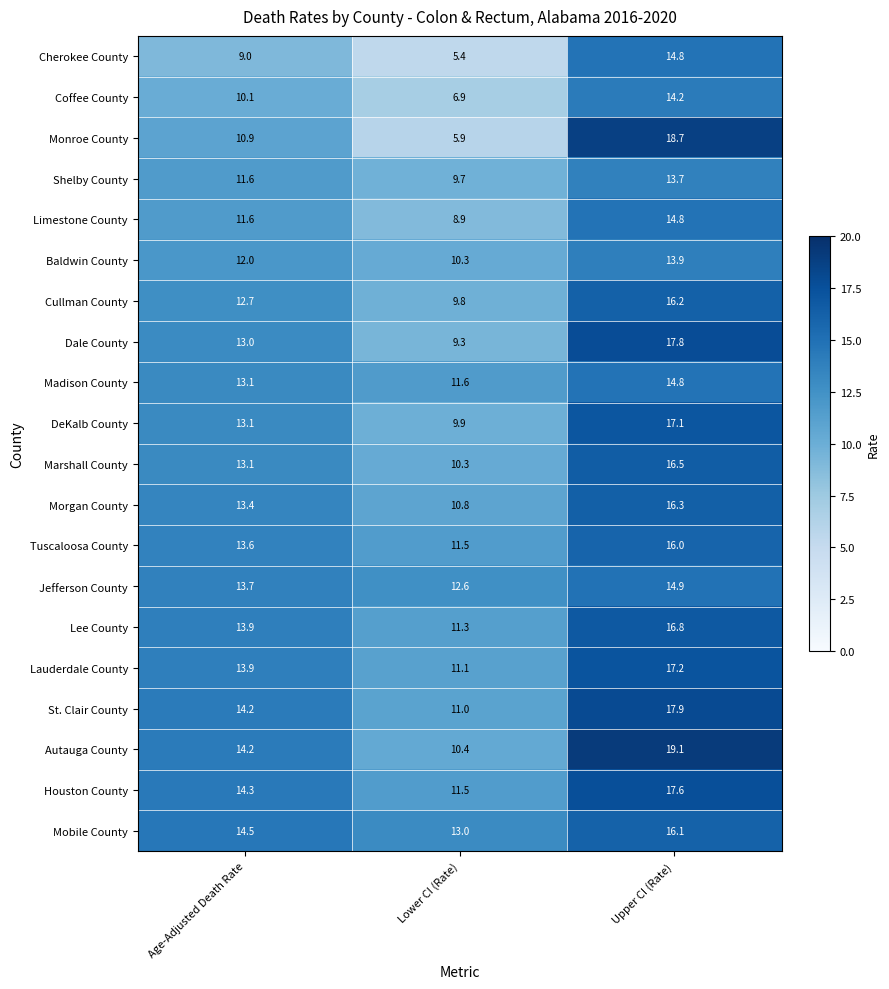

At which category is the sum across all series the highest?

Upper CI (Rate)